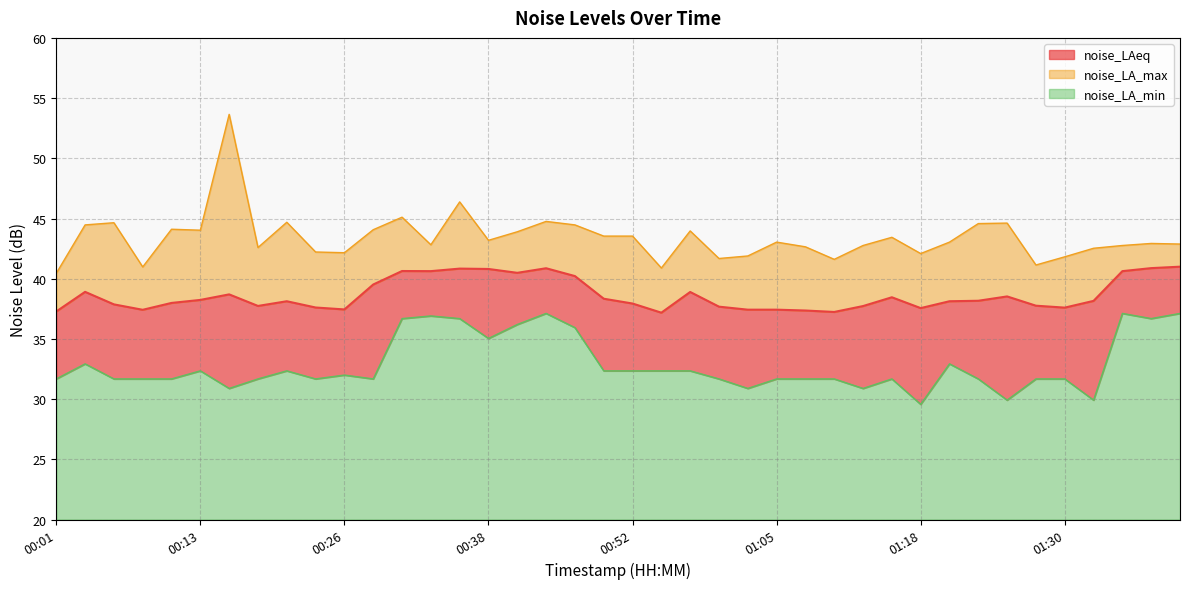

How many lines are shown in the chart?

3